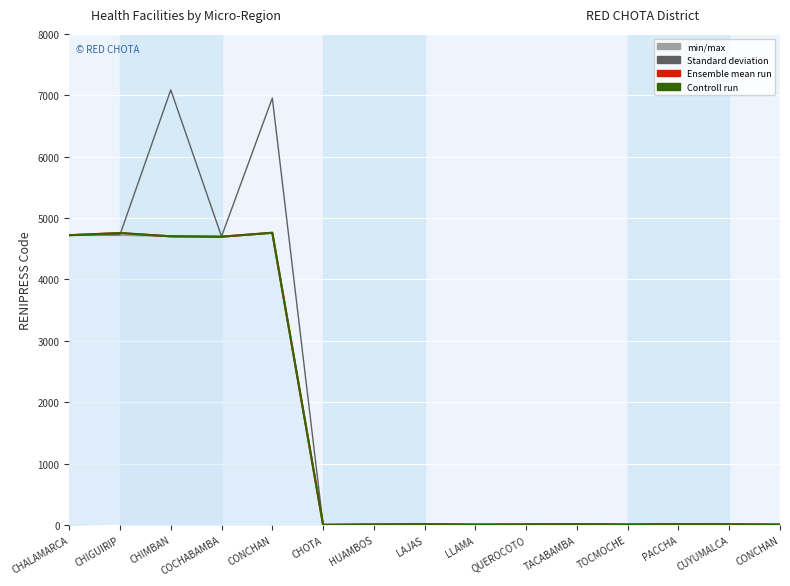

How many values in the Controll run series are below 10?

7